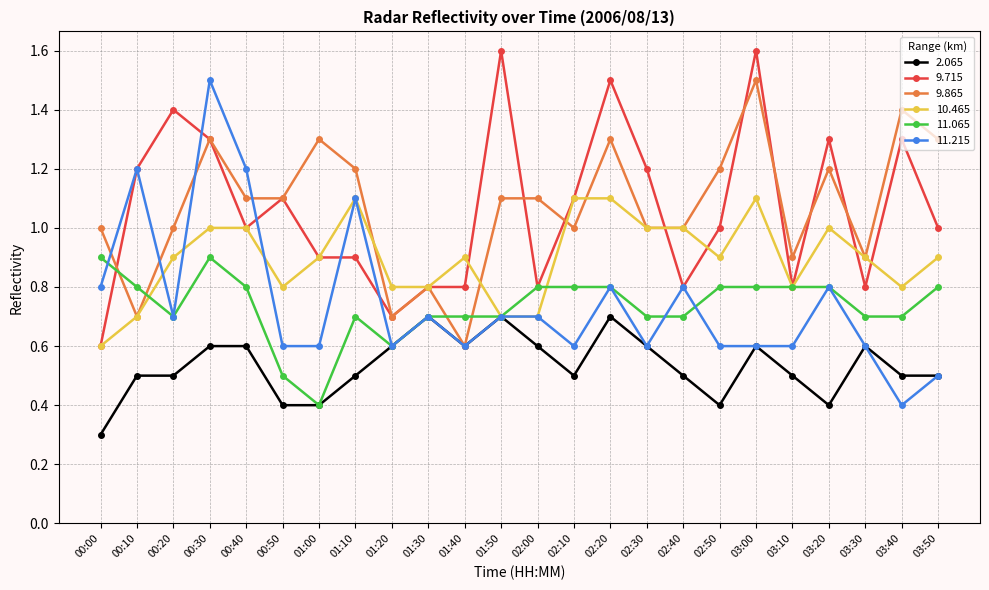

How many lines are shown in the chart?

6